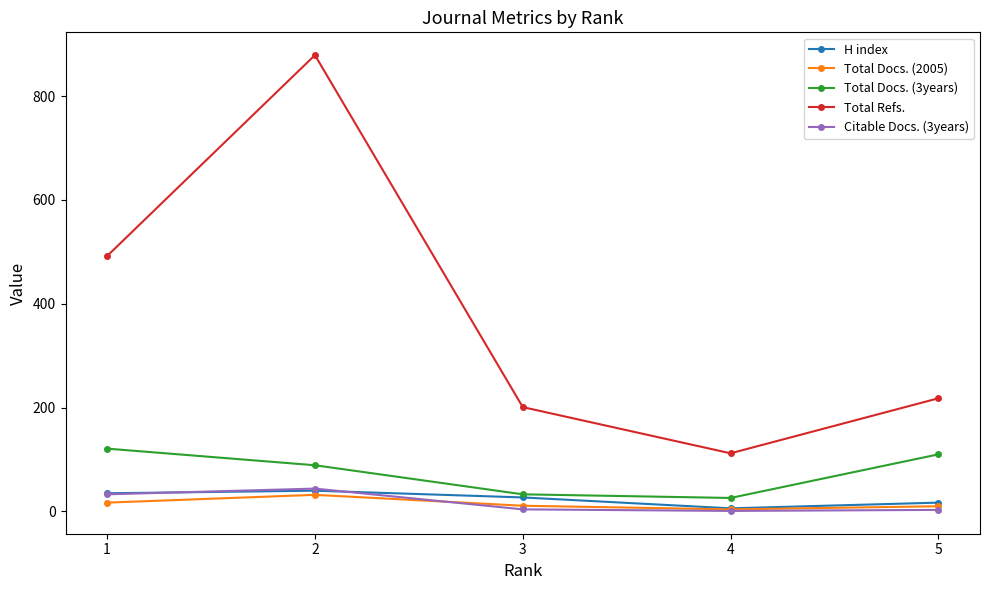

Is the value of Total Refs. at 5 greater than the value of H index at 3?

Yes